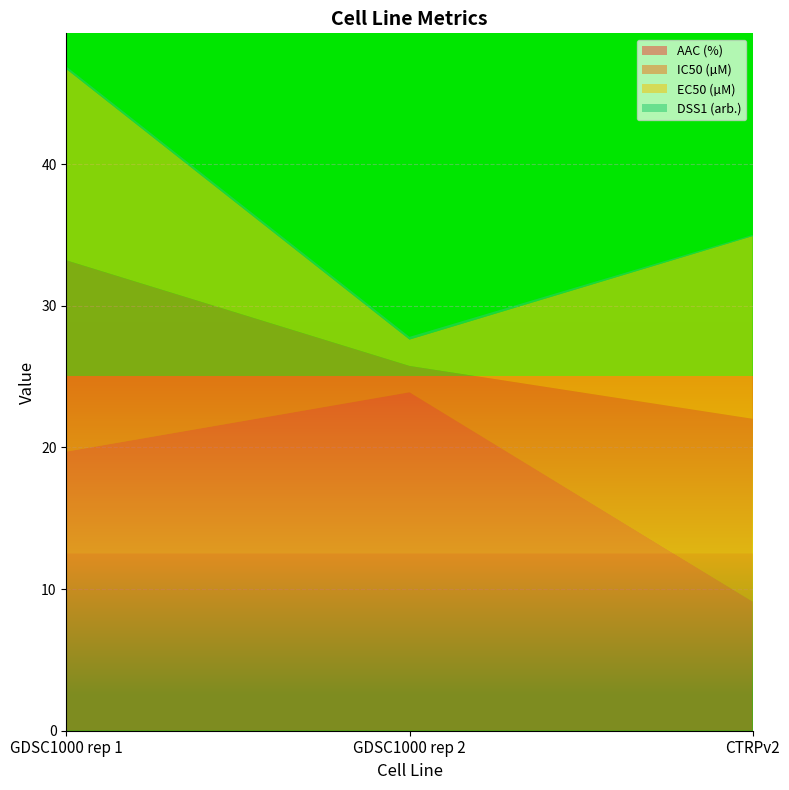

Reading left to right, transcribe all the data shown in this chart.

AAC (%): 19.7	23.9	9.1
IC50 (µM): 13.5	1.9	12.9
EC50 (µM): 13.5	1.9	12.9
DSS1 (arb.): 0.2	0.2	0.1